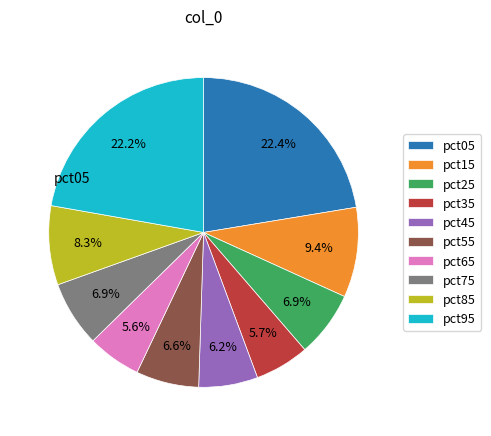

To the nearest percent, what portion does pct75 represent?

7%